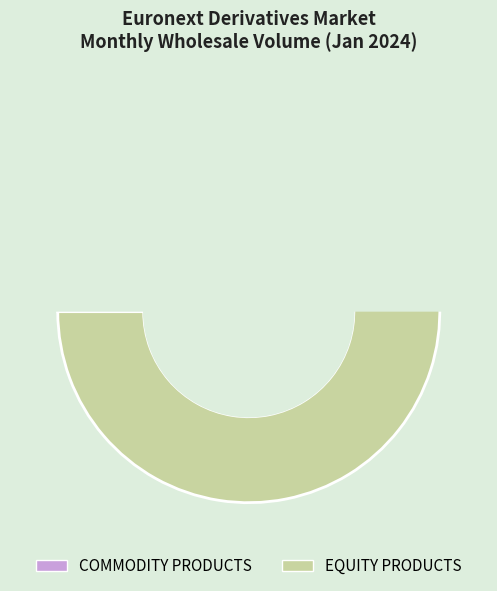

What is the change in value from COMMODITY PRODUCTS to EQUITY PRODUCTS?

+2620557